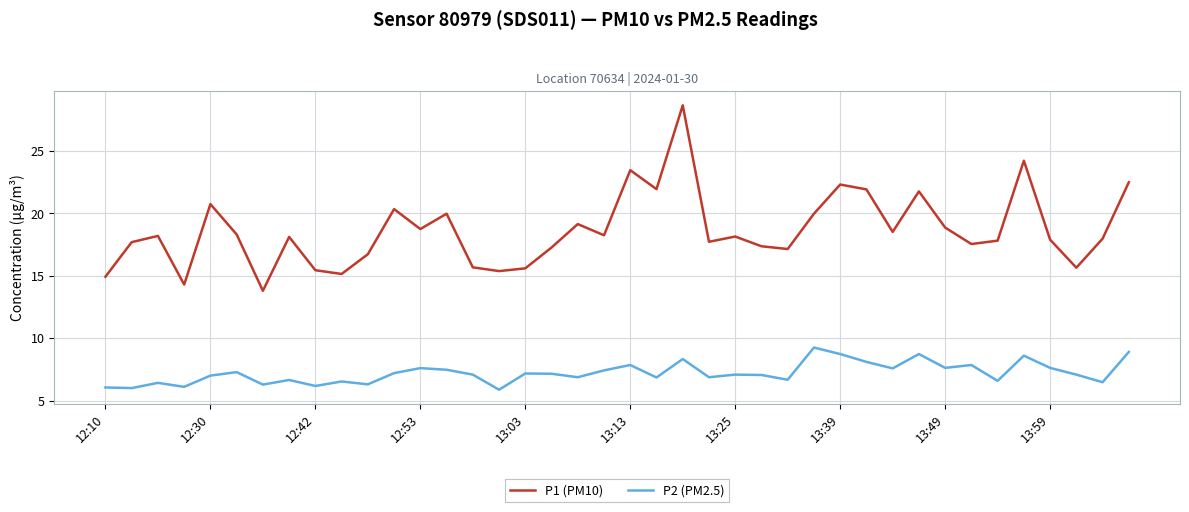

What is the difference between the maximum and minimum values in the P1 (PM10) series?

14.9